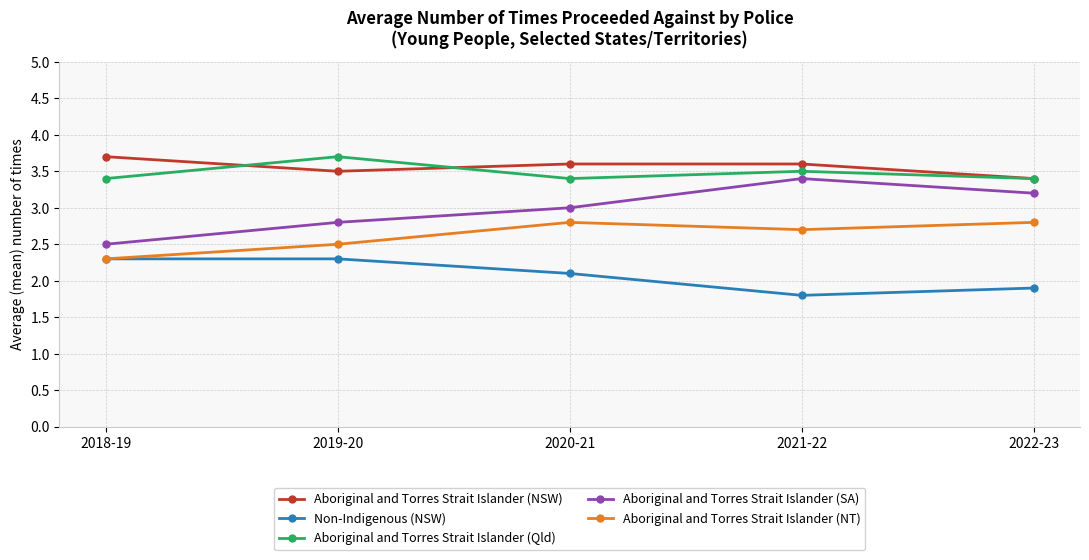

True or false: Aboriginal and Torres Strait Islander (Qld) and Aboriginal and Torres Strait Islander (NT) cross at least once.

False